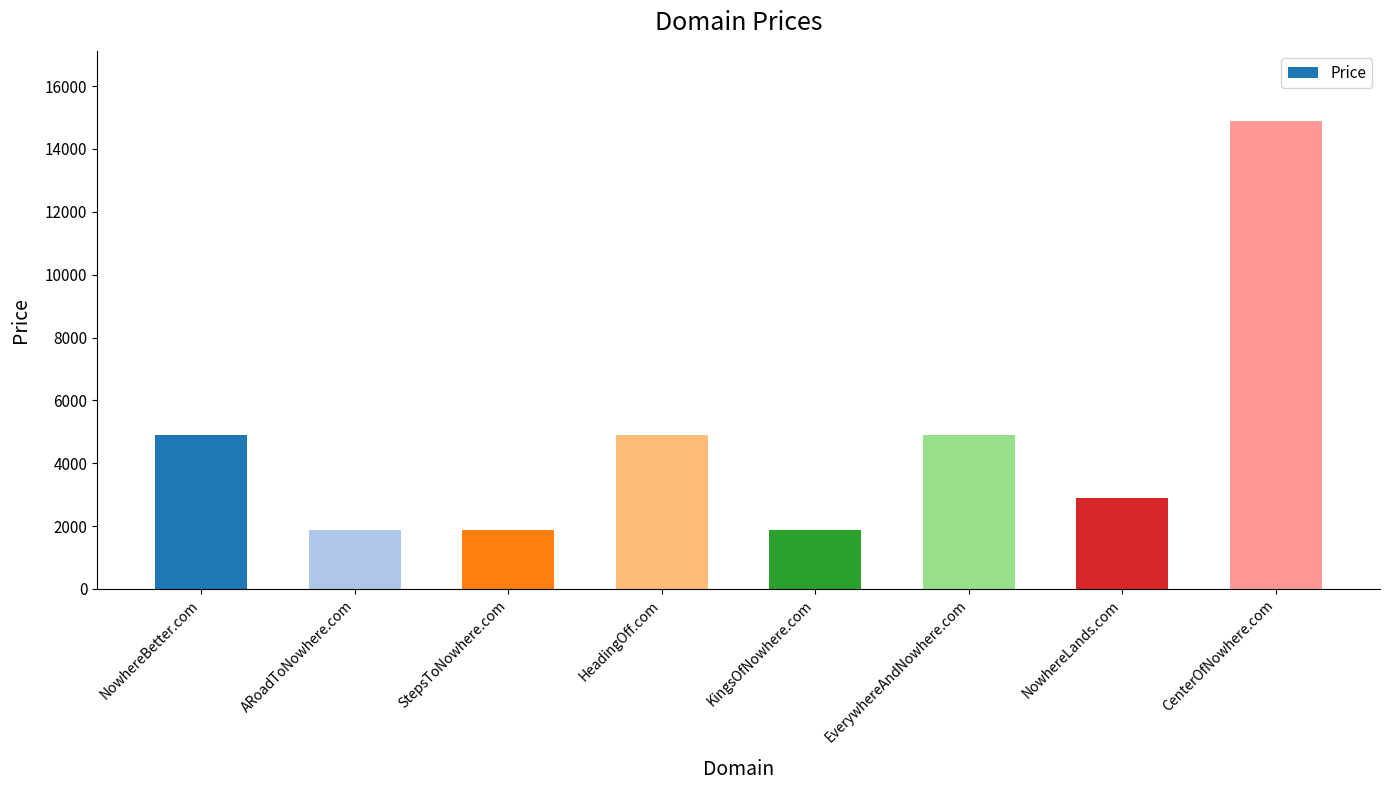

What position from the right is CenterOfNowhere.com?

1